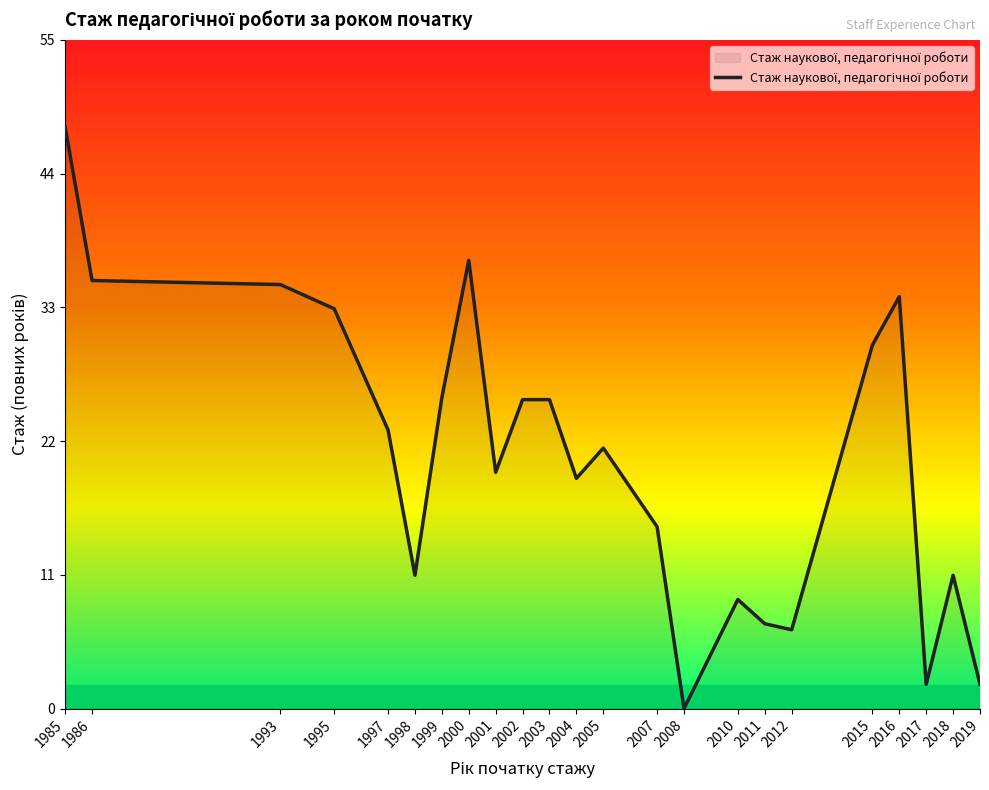

Which category has the lowest value across all series?

2008